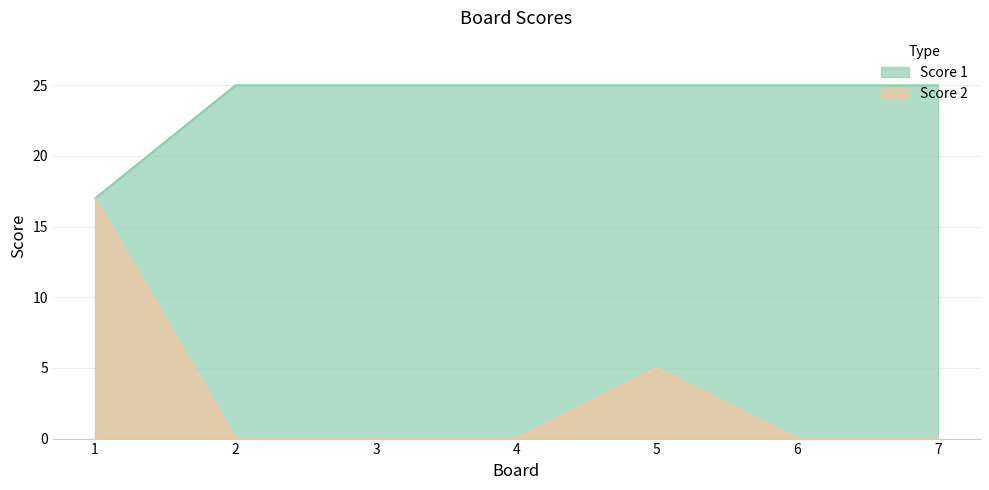

Rank the series at 6 from lowest to highest value.

Score 2, Score 1